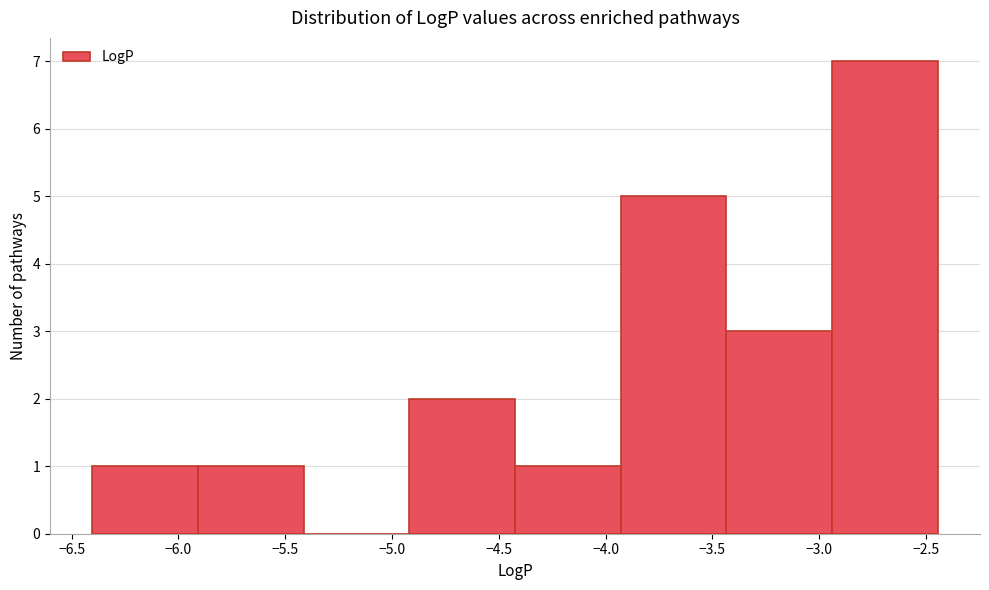

Reading left to right, list every bar in this chart as the range it spans on the x-axis followed by its height. Neither the bar edges nor the heights are printed on the chart, so give them approximately, as read against the axes.

-6.40 to -5.90: 1
-5.90 to -5.40: 1
-5.40 to -4.90: 0
-4.90 to -4.40: 2
-4.40 to -3.95: 1
-3.95 to -3.45: 5
-3.45 to -2.95: 3
-2.95 to -2.45: 7